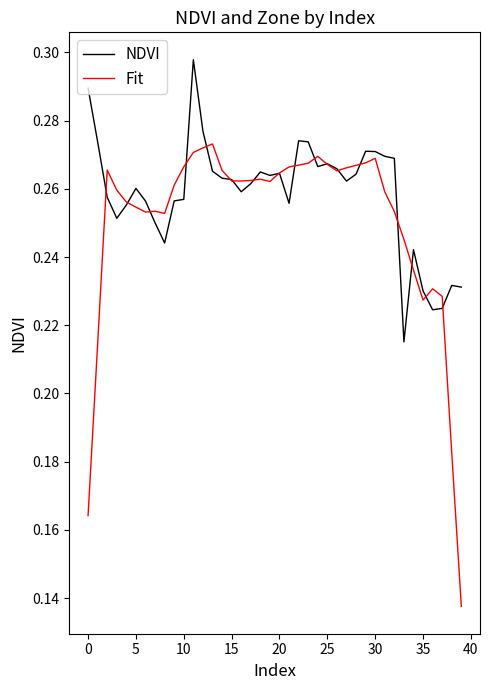

List the series in order of their peak value, highest first.

NDVI, Fit